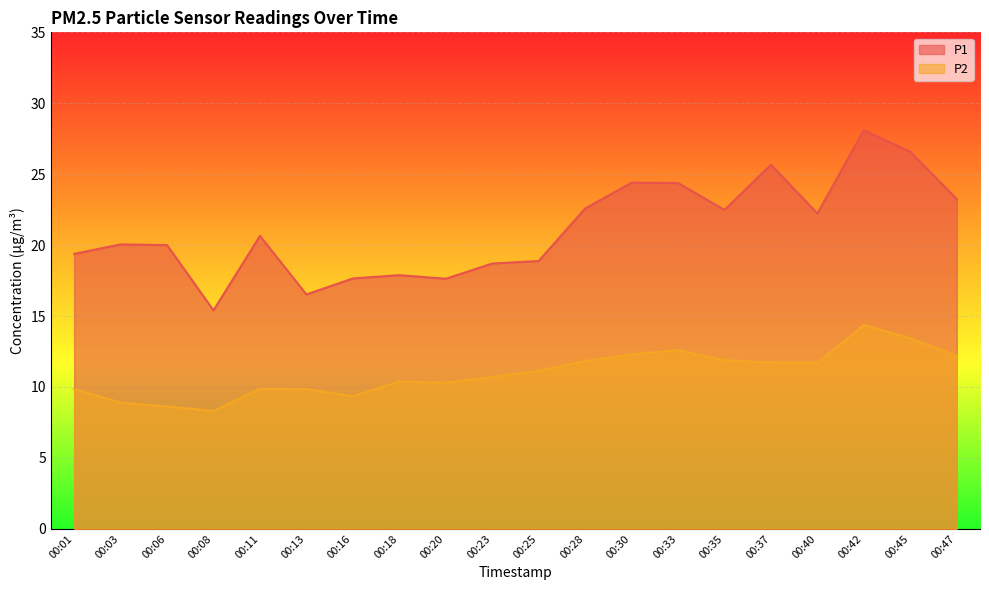

How many interior local valleys does the P2 series have?

4